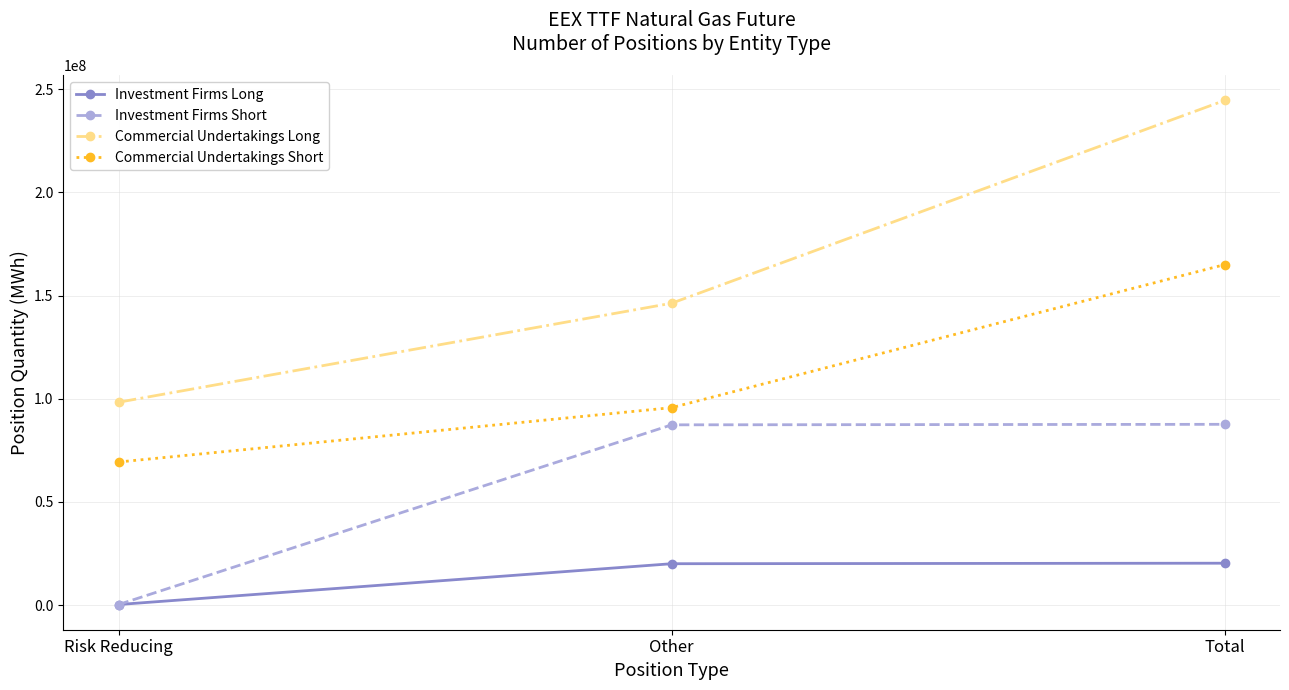

What position from the right is Total?

1